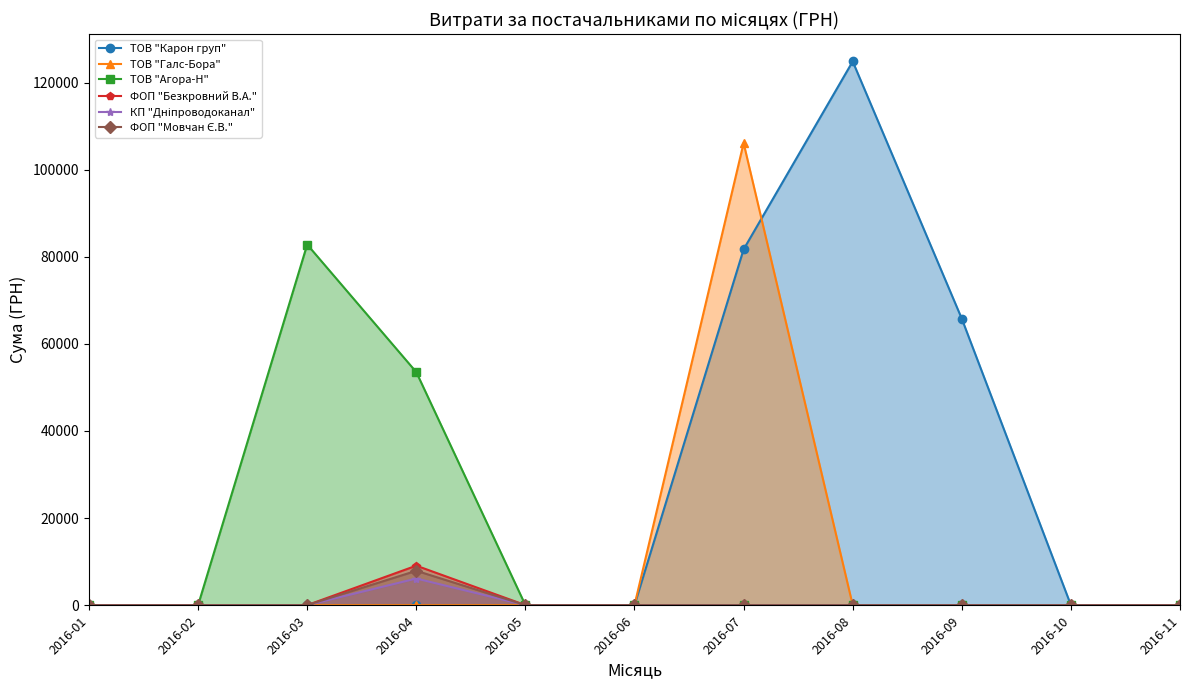

What is the difference between the highest and lowest values at 2016-04?

53529.3